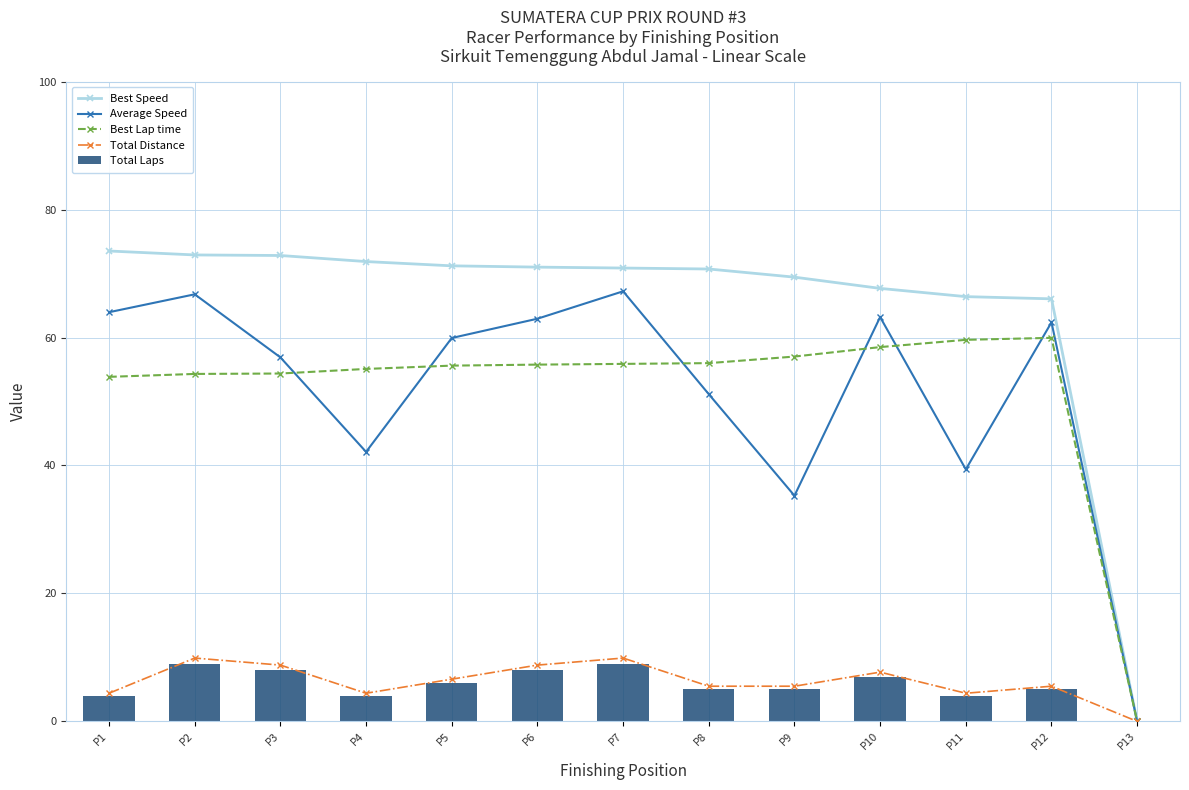

At which label is Best Speed closest to 36?

P12